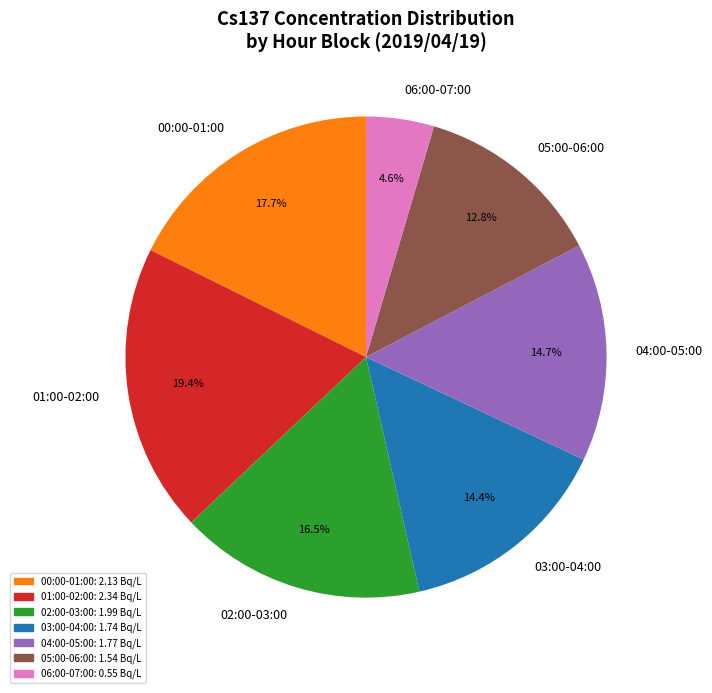

What is the largest slice in the pie chart?

01:00-02:00